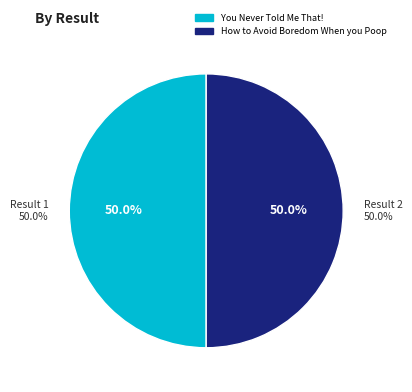

Which category has the biggest portion of the pie?

How to Avoid Boredom When you Poop